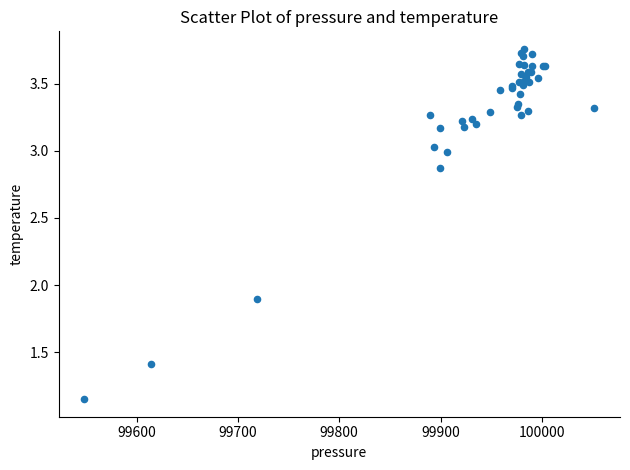

What Y value in the scatter plot is closest to 2?

1.9